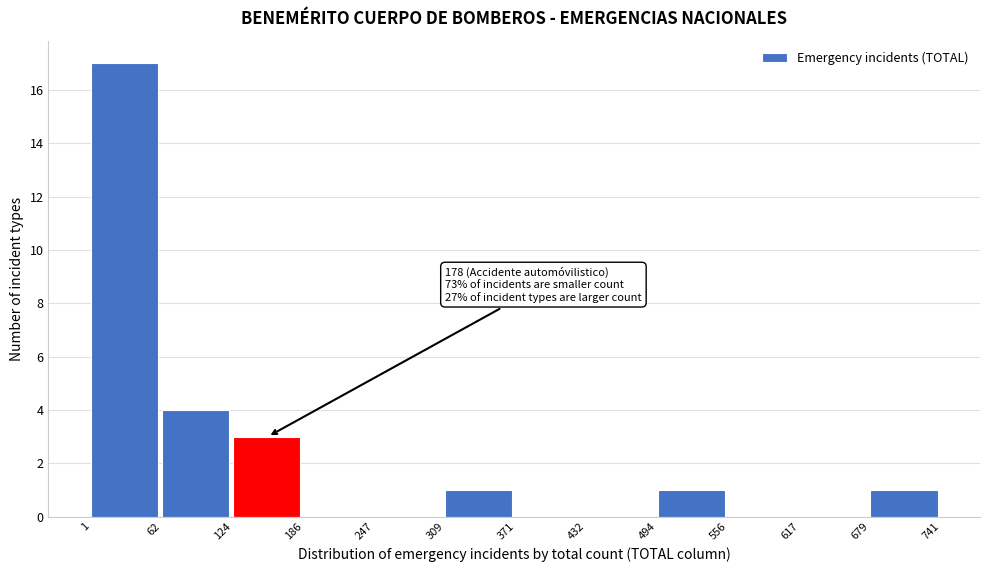

Which range on the x-axis has the tallest bar?

1 to 62